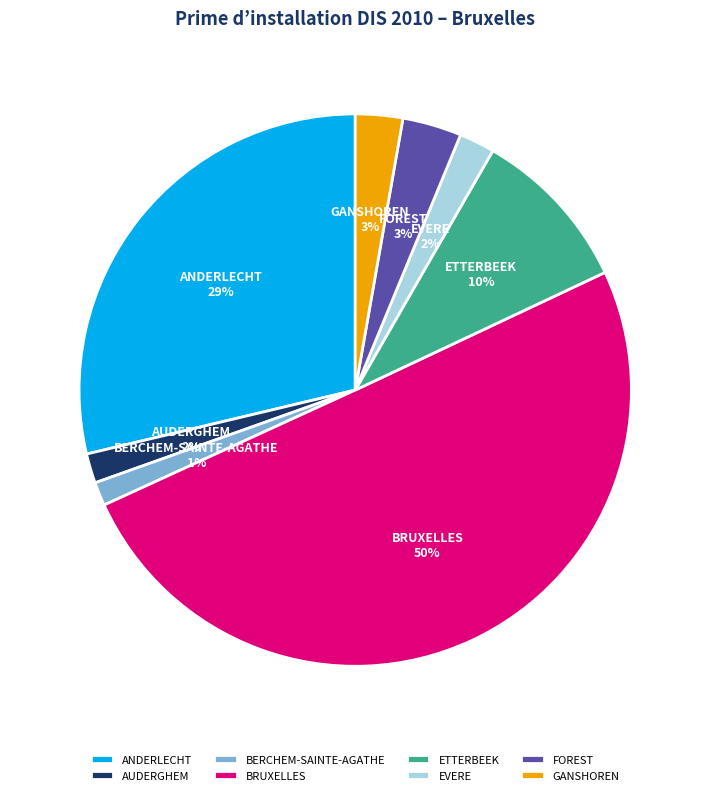

How many segments does this pie chart have?

8